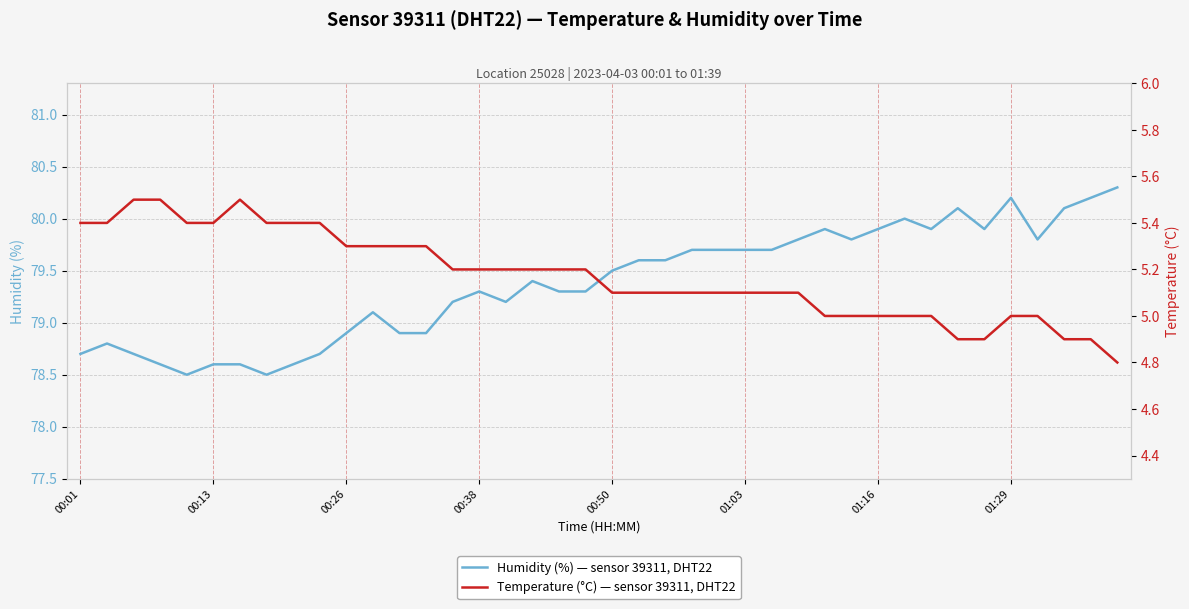

Where does the Temperature (°C) — sensor 39311, DHT22 series first go above 5?

00:01